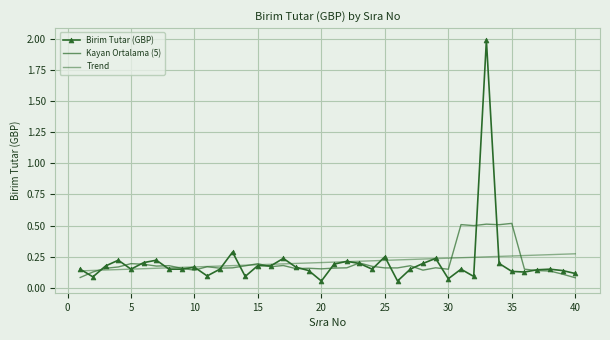

What is the minimum value for Kayan Ortalama (5)?

0.1